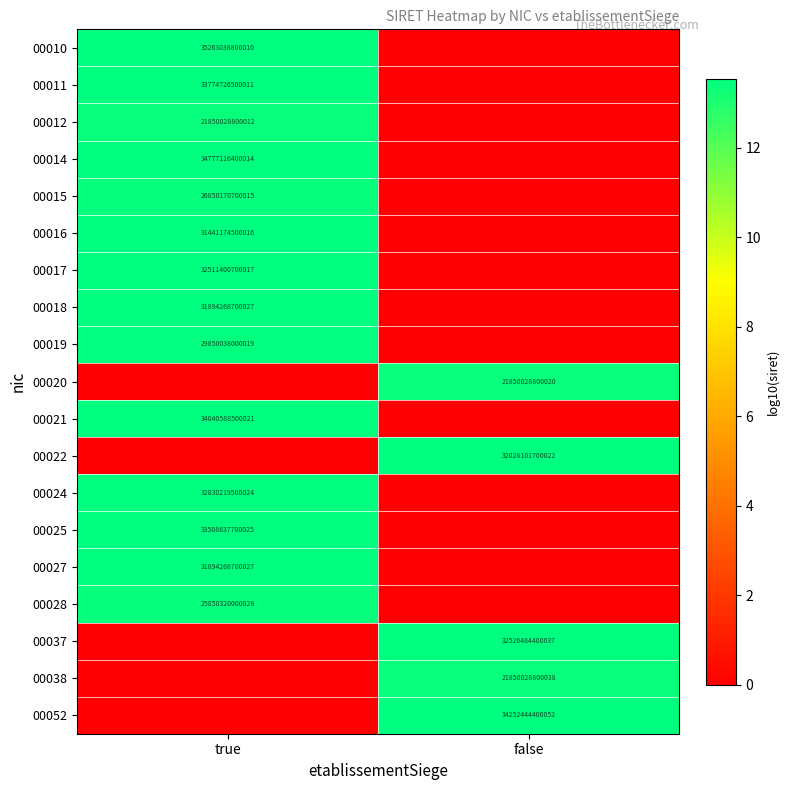

What is the difference between the highest and lowest values at true?

13.5